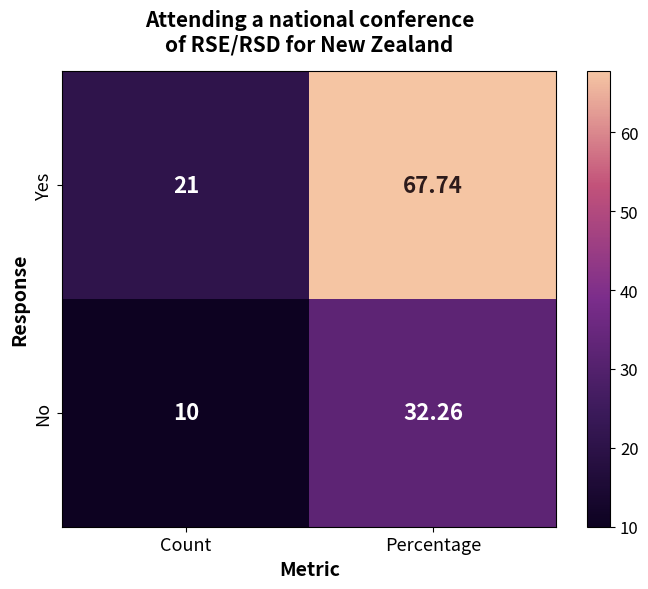

Rank the series by their maximum value, from highest to lowest.

Yes, No